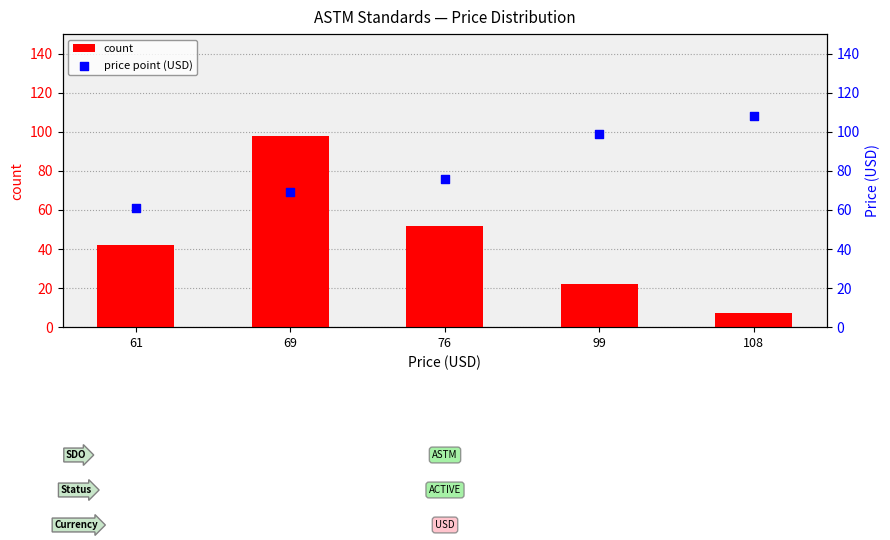

Which series has the largest Y range (max minus min)?

count